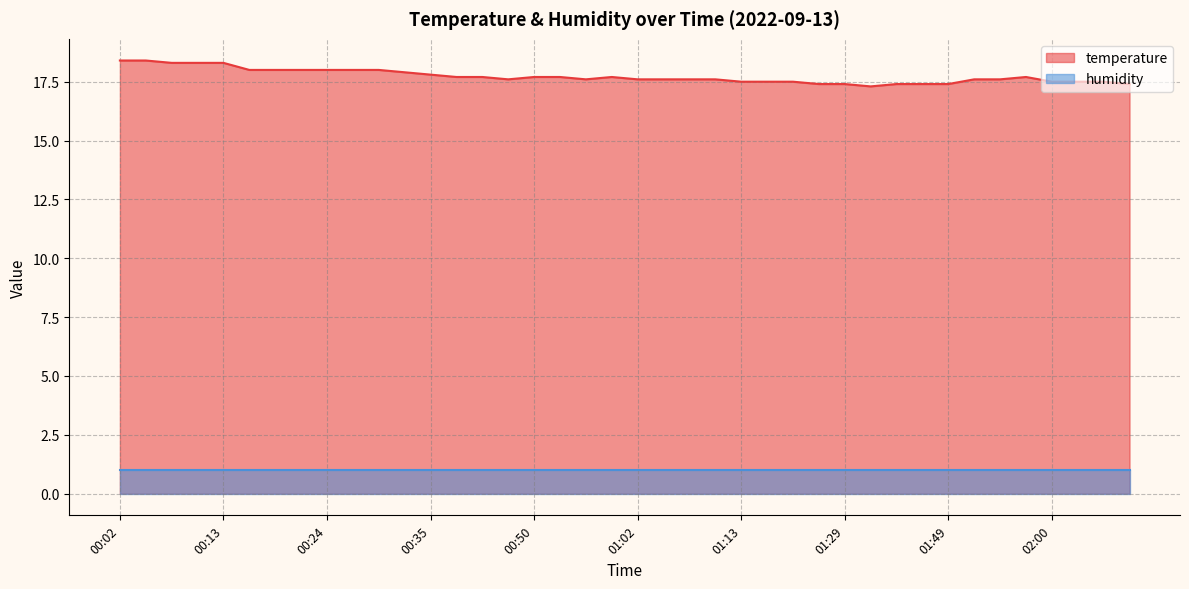

Reading left to right, extract all data points from this chart.

18.4	18.4	18.3	18.3	18.3	18.0	18.0	18.0	18.0	18.0	18.0	17.9	17.8	17.7	17.7	17.6	17.7	17.7	17.6	17.7	17.6	17.6	17.6	17.6	17.5	17.5	17.5	17.4	17.4	17.3	17.4	17.4	17.4	17.6	17.6	17.7	17.5	17.5	17.5	17.4